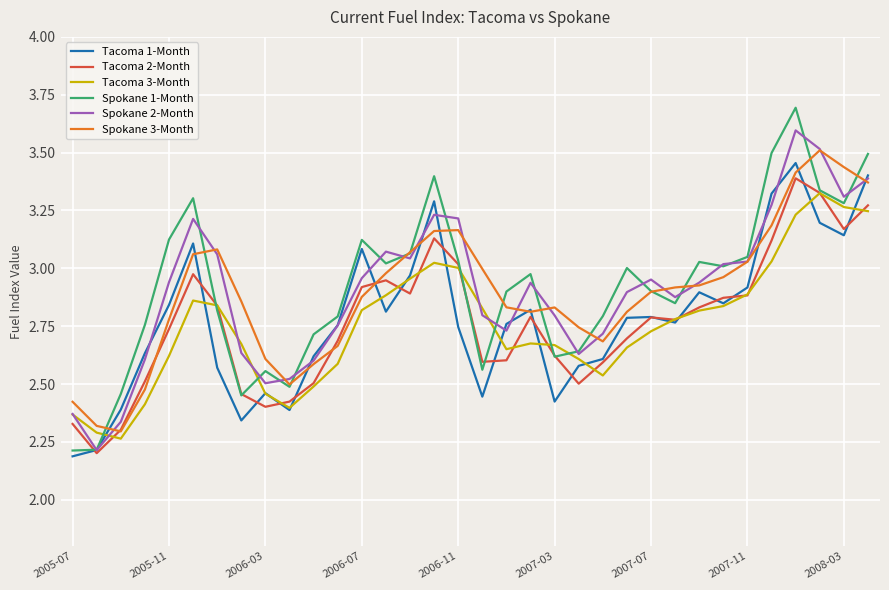

What is the minimum value shown in the chart?

2.2